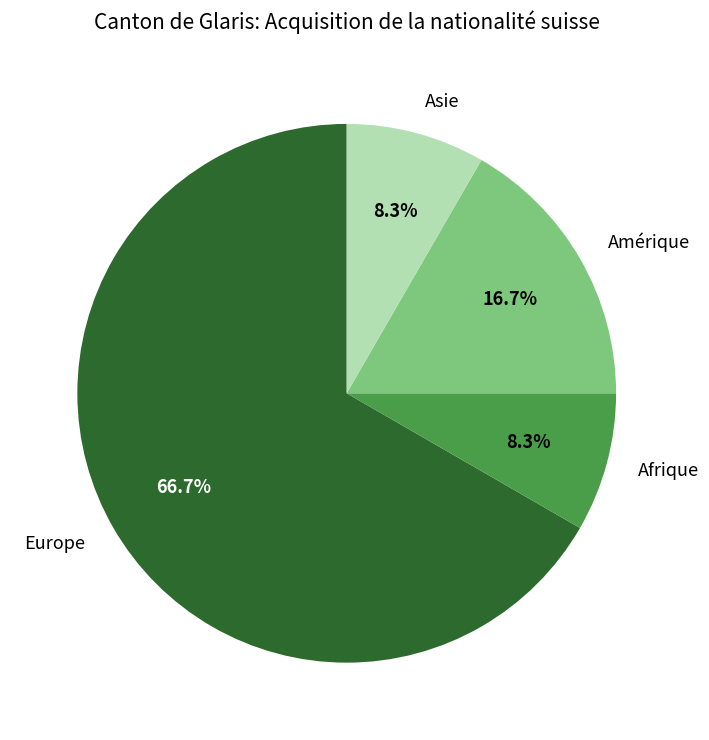

Combined, do Europe and Afrique account for over 50%?

Yes